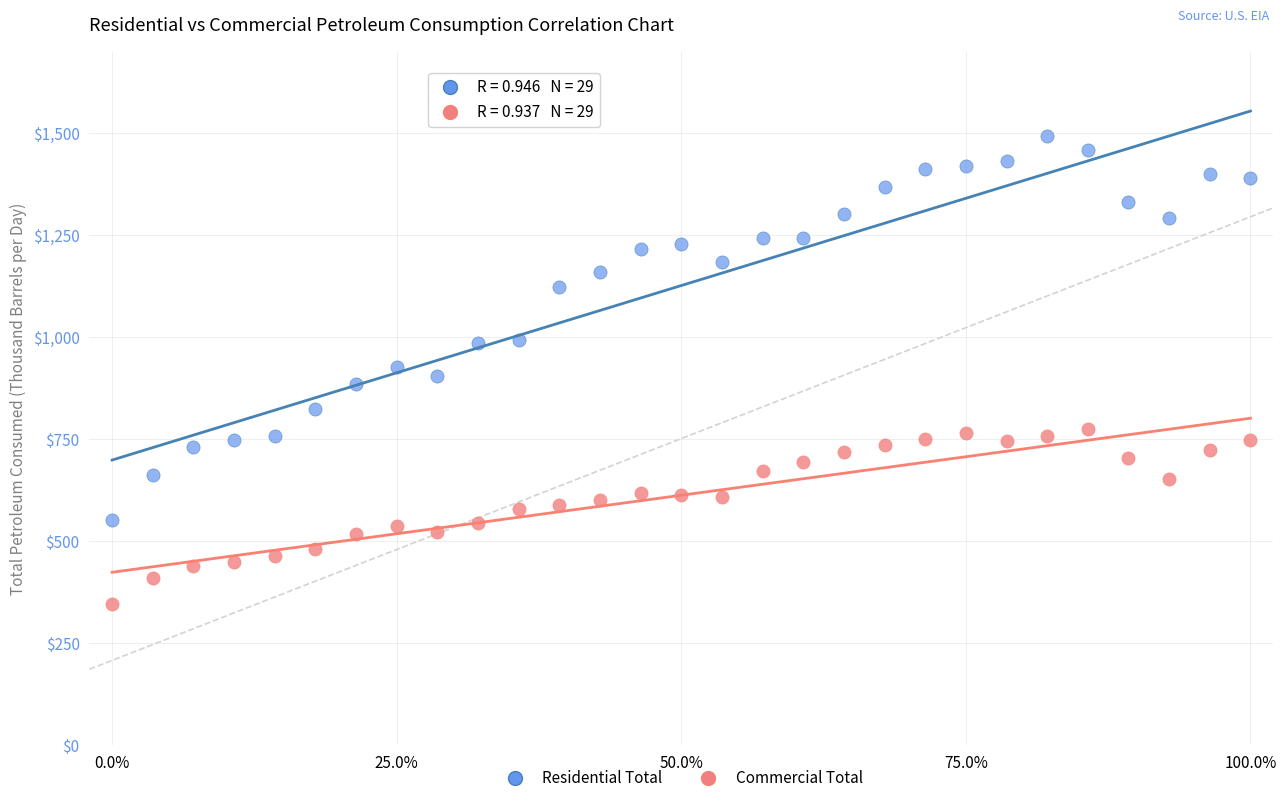

What is the X range (max minus min) for the scatter plot?

100.0